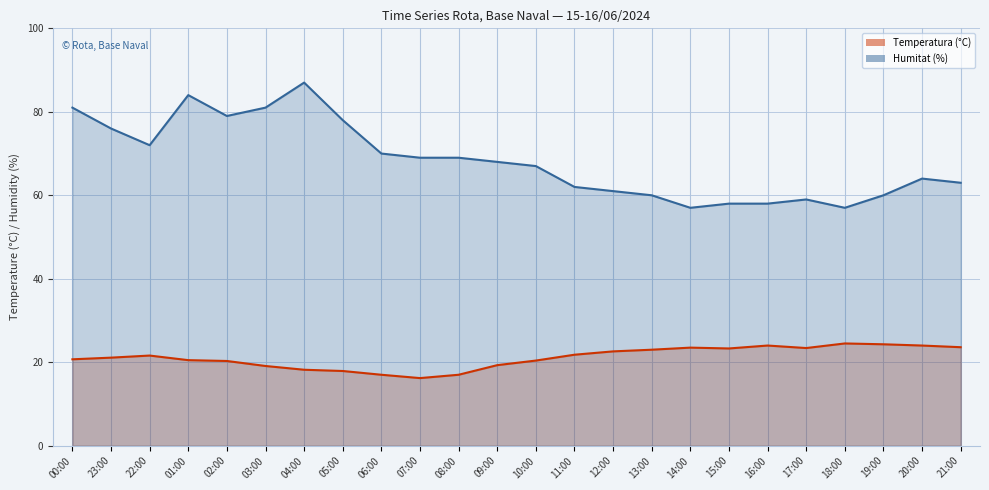

What is the minimum value for Temperatura (°C)?

16.2